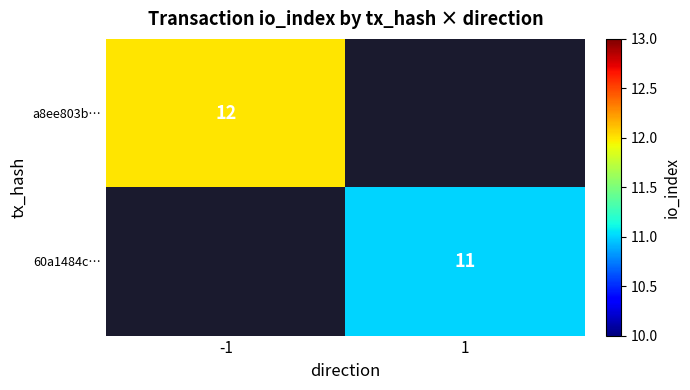

What is the greatest value displayed?

12.0